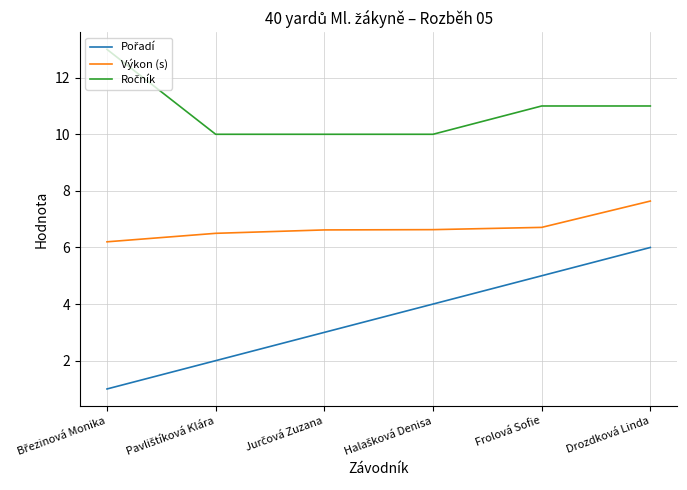

What is the difference between the maximum and minimum values in the Výkon (s) series?

1.4